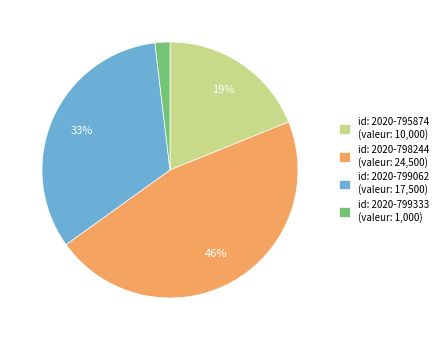

Rank the categories by value from highest to lowest.

id: 2020-798244 (valeur: 24,500), id: 2020-799062 (valeur: 17,500), id: 2020-795874 (valeur: 10,000), id: 2020-799333 (valeur: 1,000)